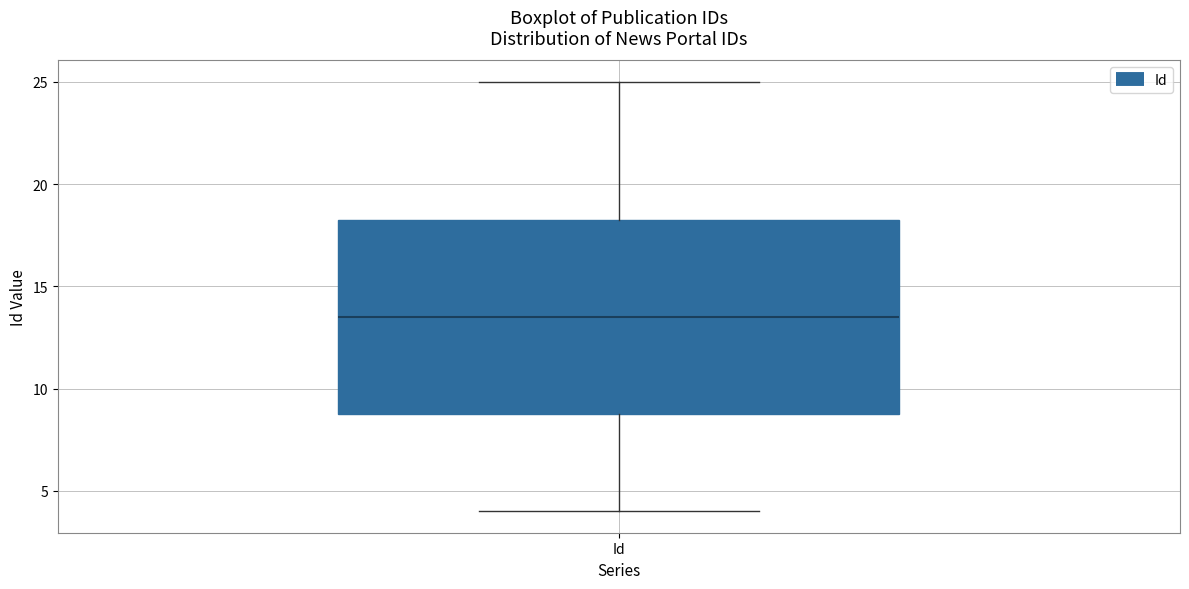

Transcribe this box plot: give where the median line is, the range the box spans, and where the two whiskers end, as read against the y-axis. The values are not printed on the chart, so give them approximately, as read against the axis.

median 13.5, box 9.0 to 18.5, whiskers 4.0 to 25.0